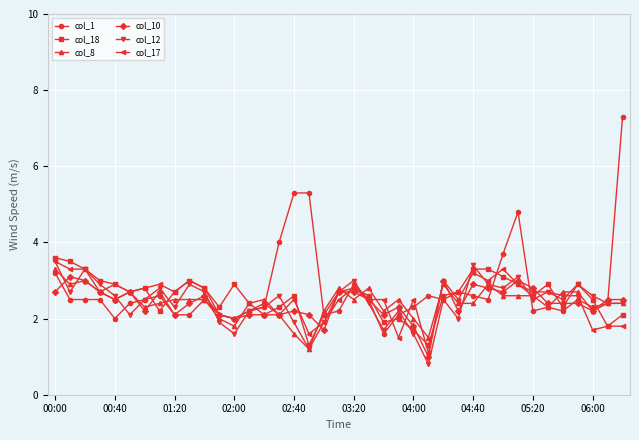

True or false: col_10 has more than 2 points higher than both neighbors.

True